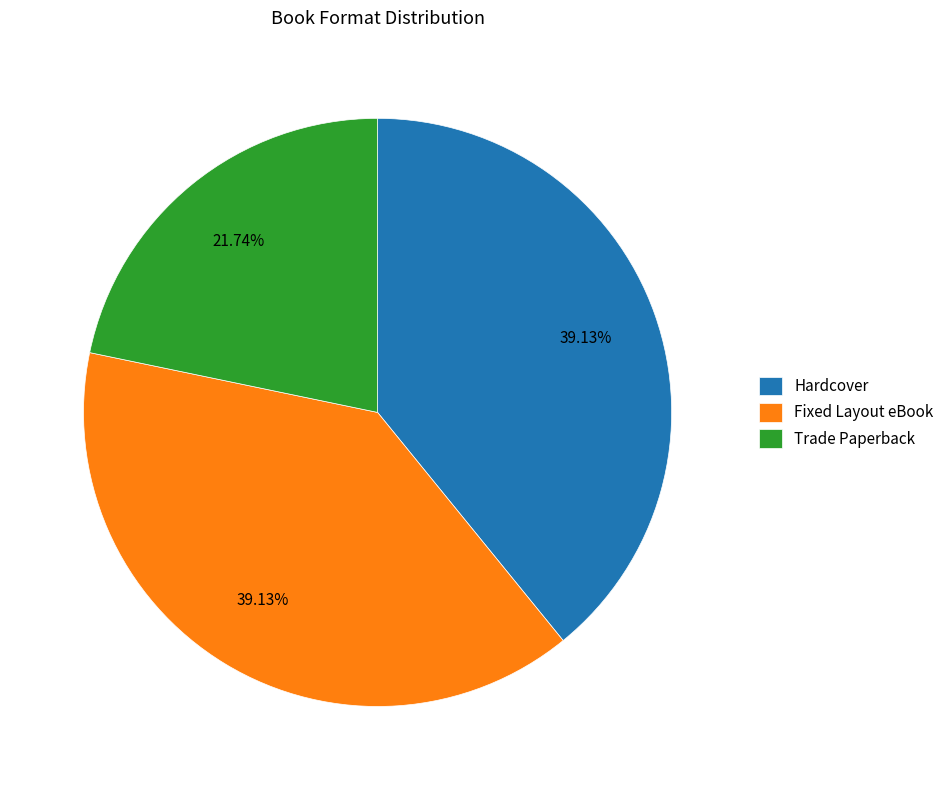

Is Hardcover the majority of the pie?

No